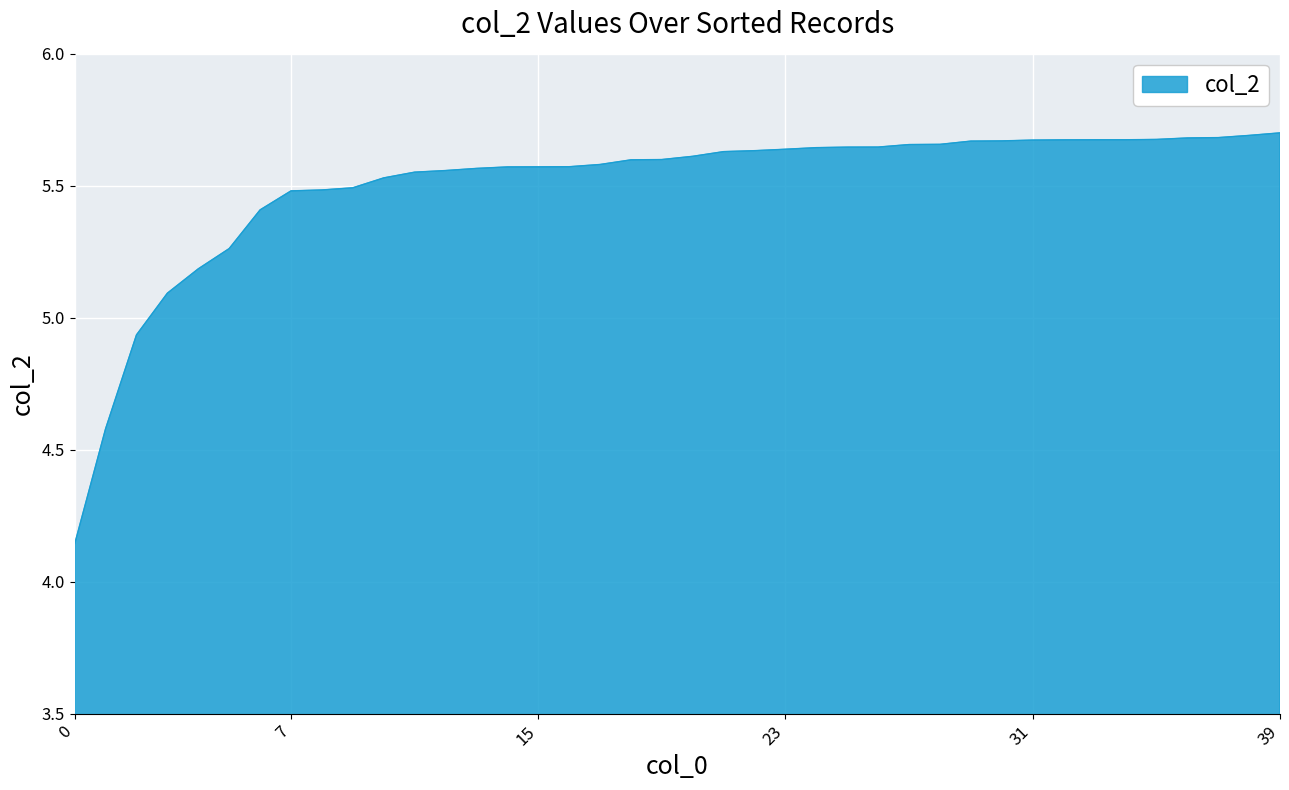

What is the difference between the maximum and minimum values?

1.6